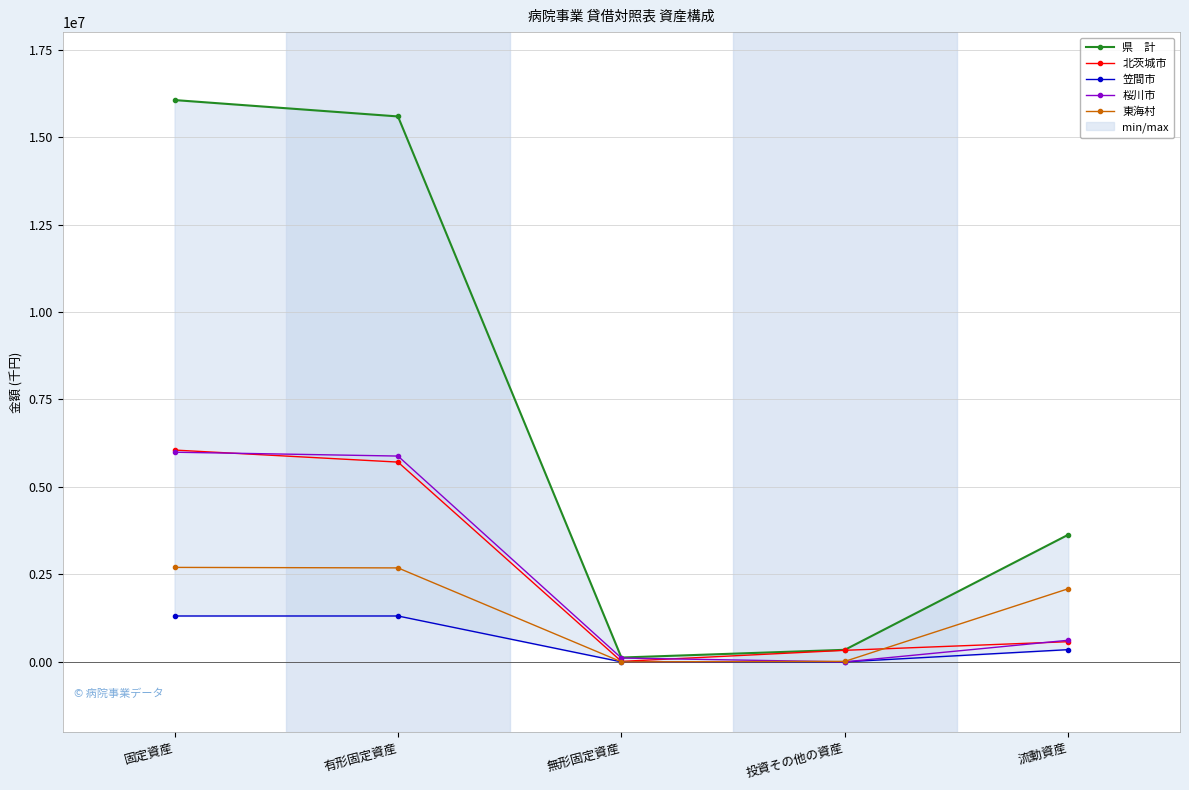

How many values in the 東海村 series exceed 2090555?

2